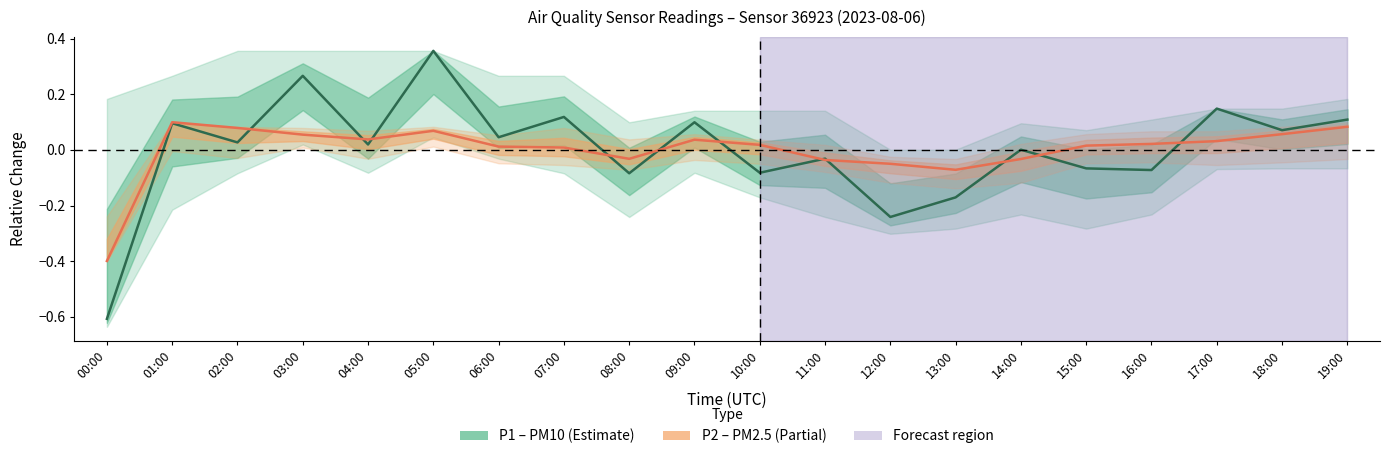

Reading left to right, extract all data points from this chart.

P1 (PM10): -0.6	0.1	0.0	0.3	0.0	0.4	0.0	0.1	-0.1	0.1	-0.1	-0.0	-0.2	-0.2	0.0	-0.1	-0.1	0.1	0.1	0.1
P2 (PM2.5): -0.4	0.1	0.1	0.1	0.0	0.1	0.0	0.0	-0.0	0.0	0.0	-0.0	-0.0	-0.1	-0.0	0.0	0.0	0.0	0.1	0.1